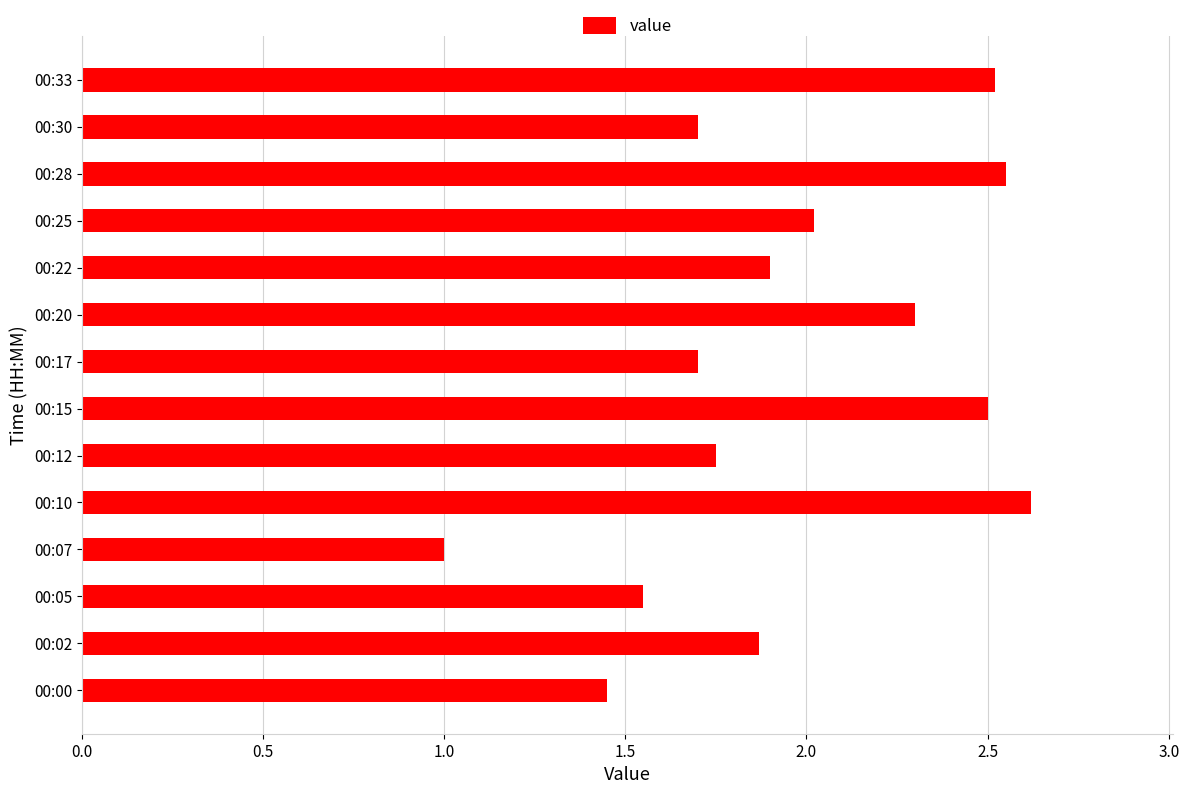

The value at 00:22 is 1.9. True or false?

True